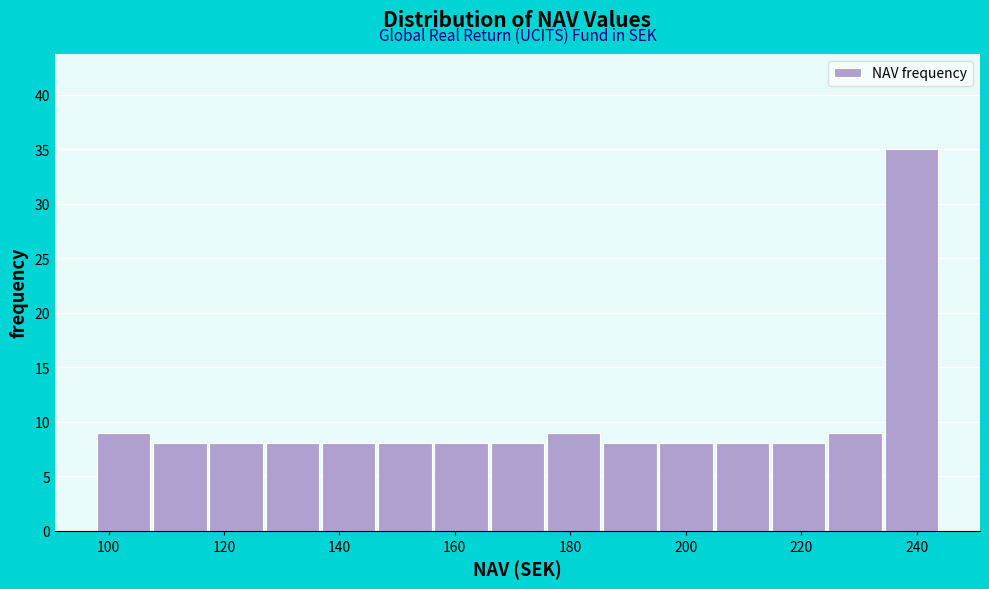

Reading left to right, transcribe this chart: for each bar, give the range it covers on the x-axis and its height. Neither the bar edges nor the heights are printed on the chart, so give them approximately, as read against the axes.

98 to 108: 9
108 to 118: 8
118 to 128: 8
128 to 136: 8
136 to 146: 8
146 to 156: 8
156 to 166: 8
166 to 176: 8
176 to 186: 9
186 to 196: 8
196 to 206: 8
206 to 214: 8
214 to 224: 8
224 to 234: 9
234 to 244: 35